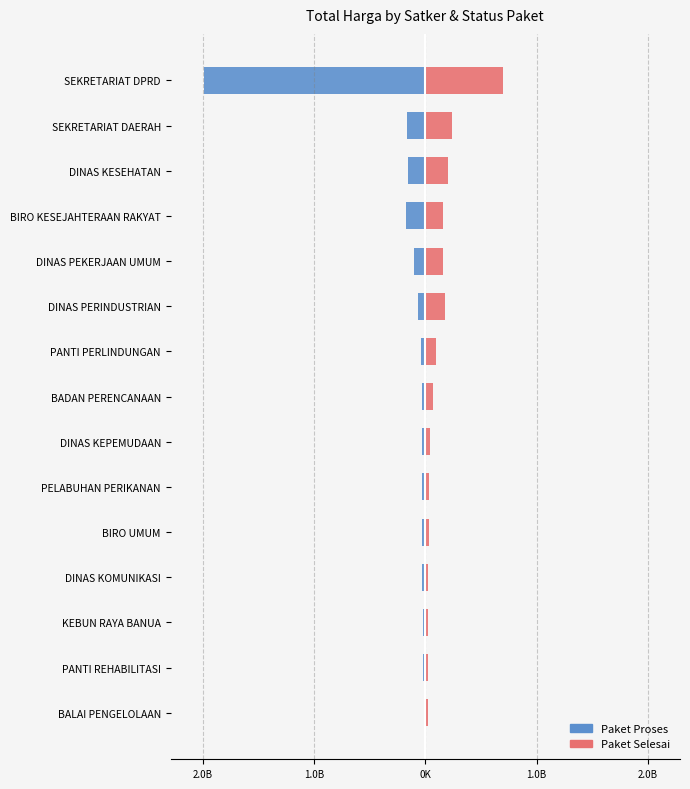

What is the average value of the Paket Selesai series?

132906333